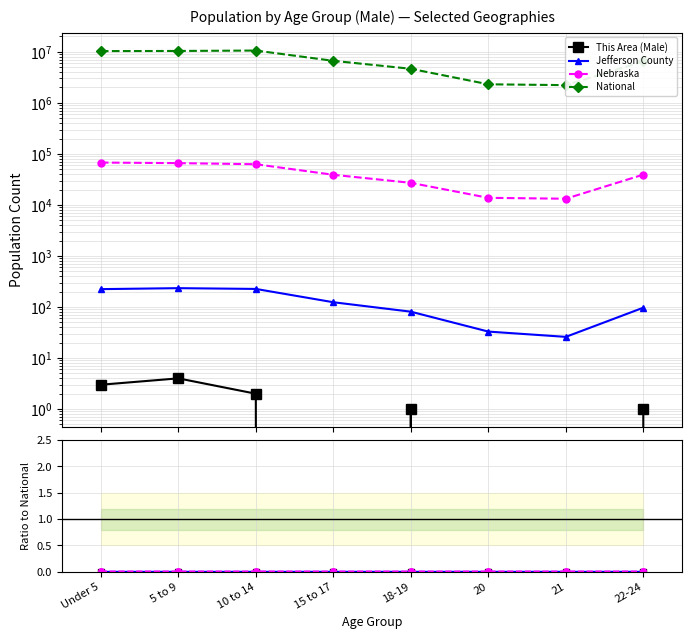

How many Jefferson County values are between 0 and 1?

8